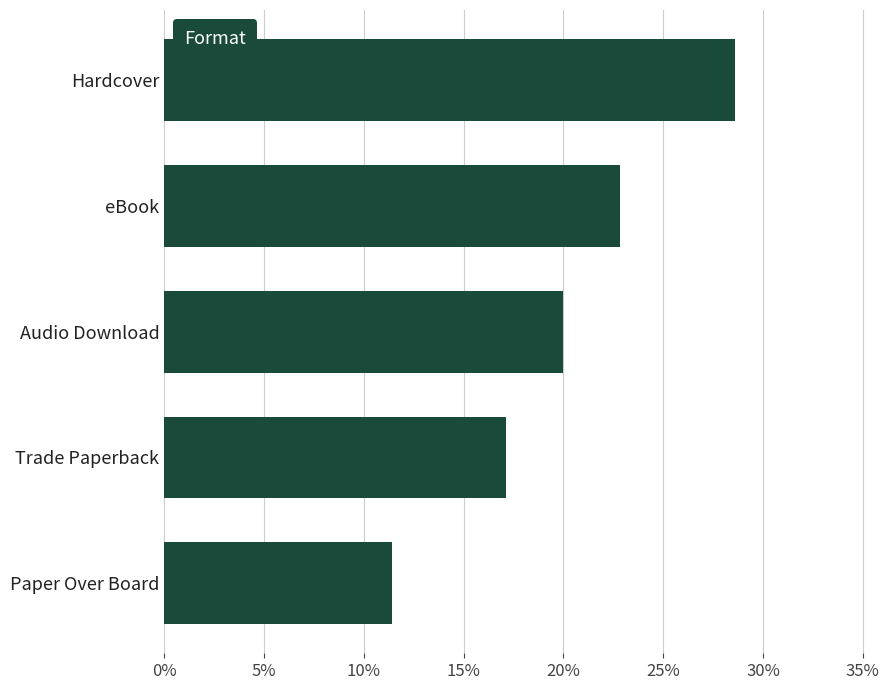

At which label is the value closest to 0?

Paper Over Board